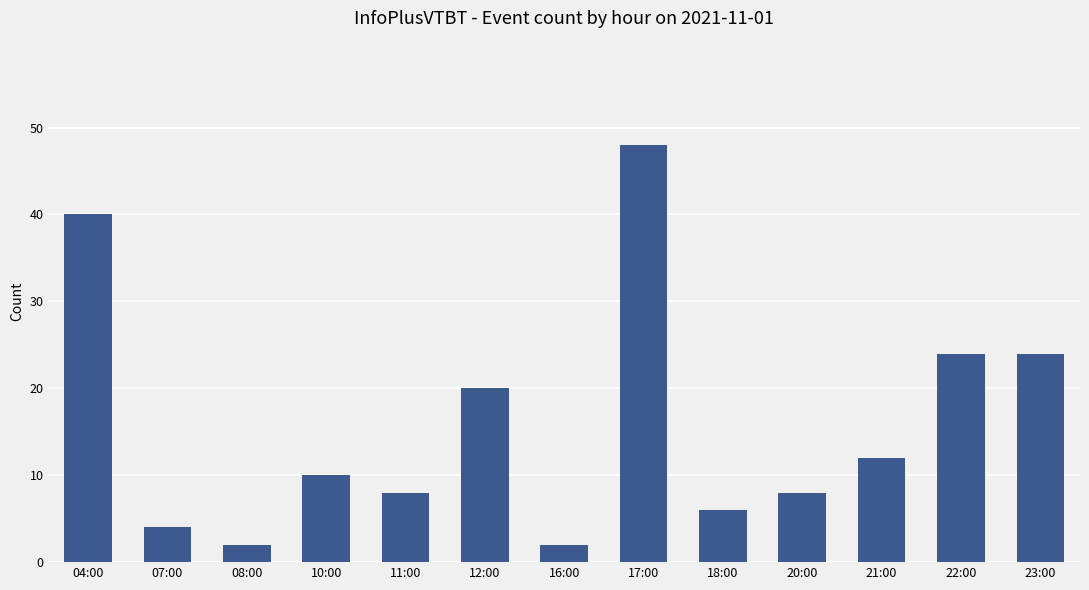

What is the difference between the maximum and minimum values?

46